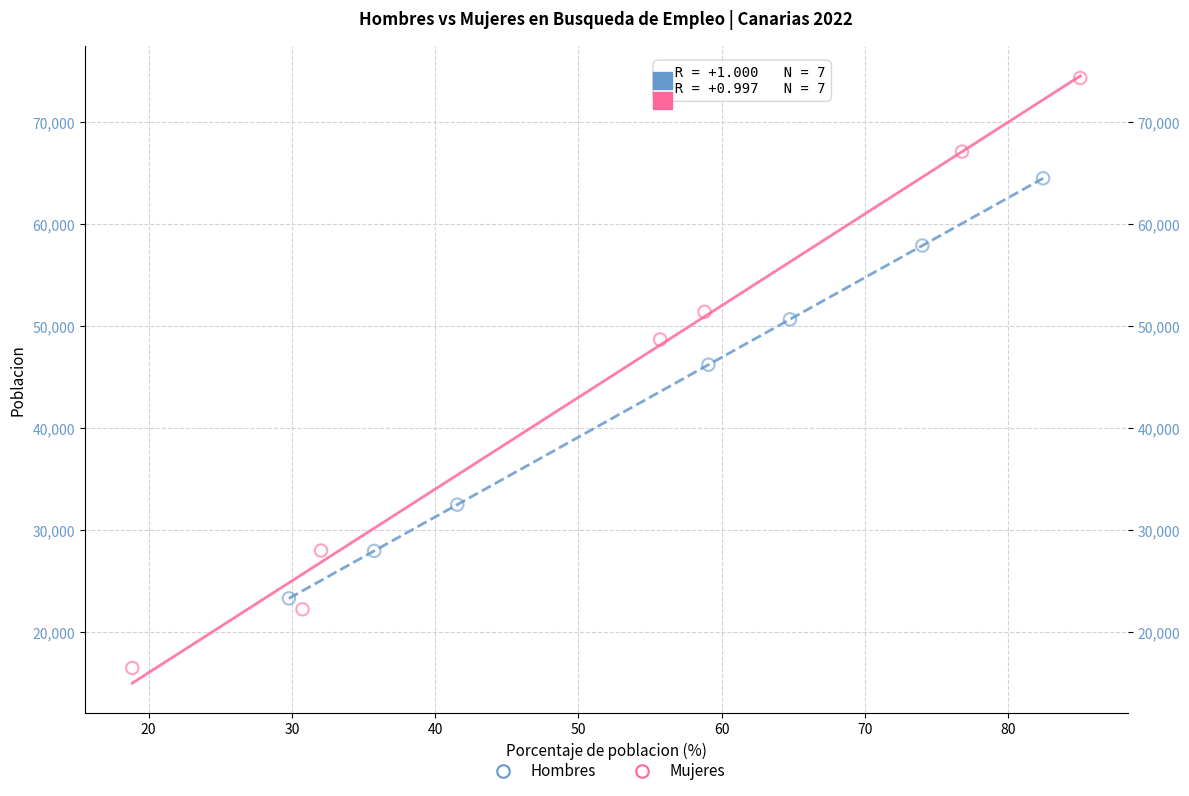

Which series contains the highest Y value?

Mujeres